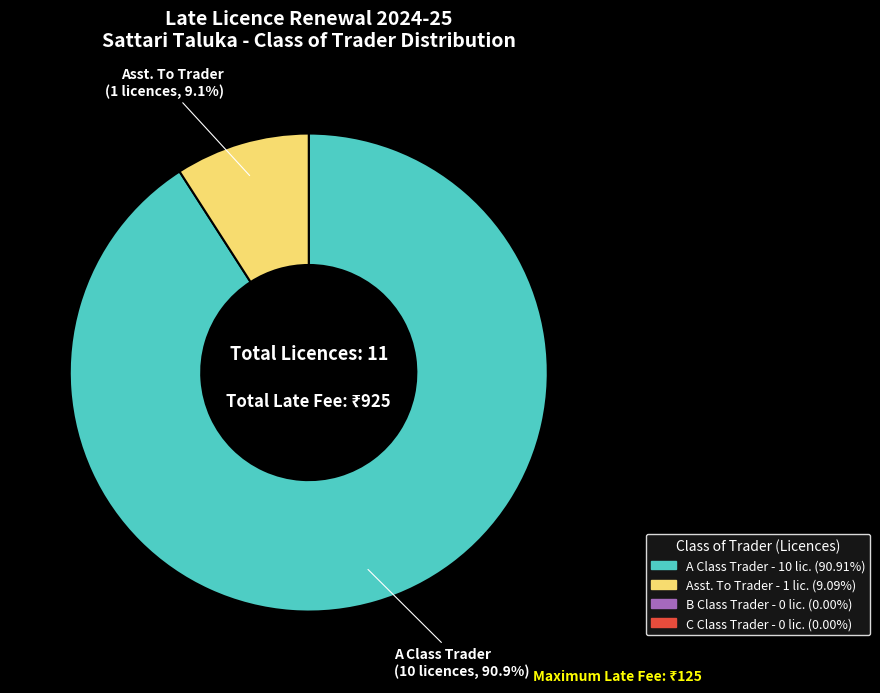

What percentage do Asst. To Trader and A Class Trader together represent?

100.0%